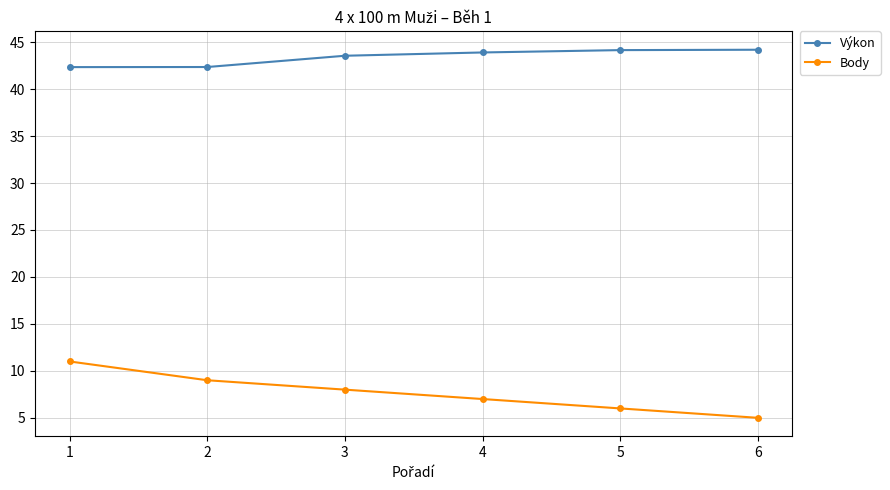

Where does the Výkon series first go above 43?

3